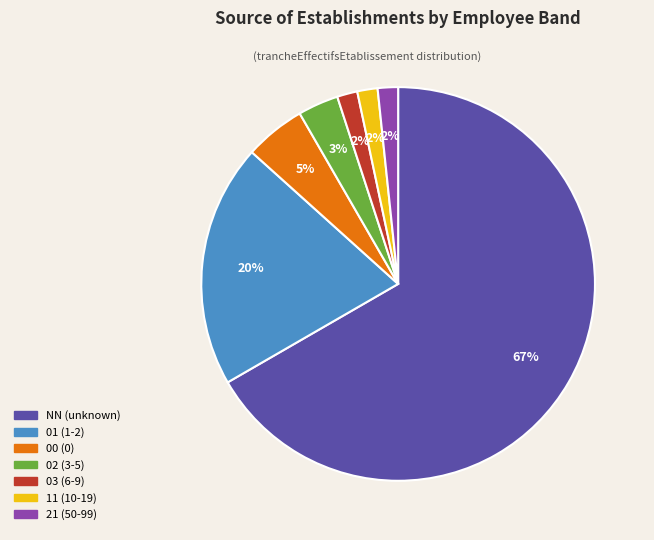

Which category has the biggest portion of the pie?

NN